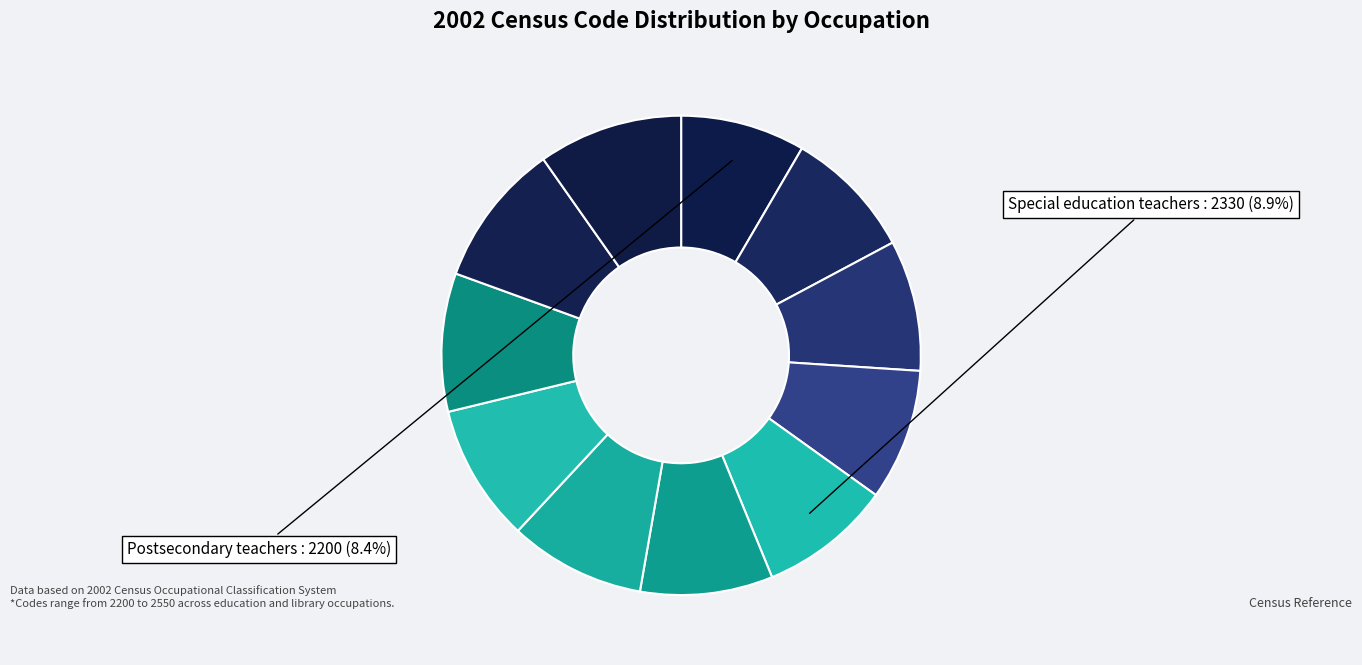

How many segments does this pie chart have?

11